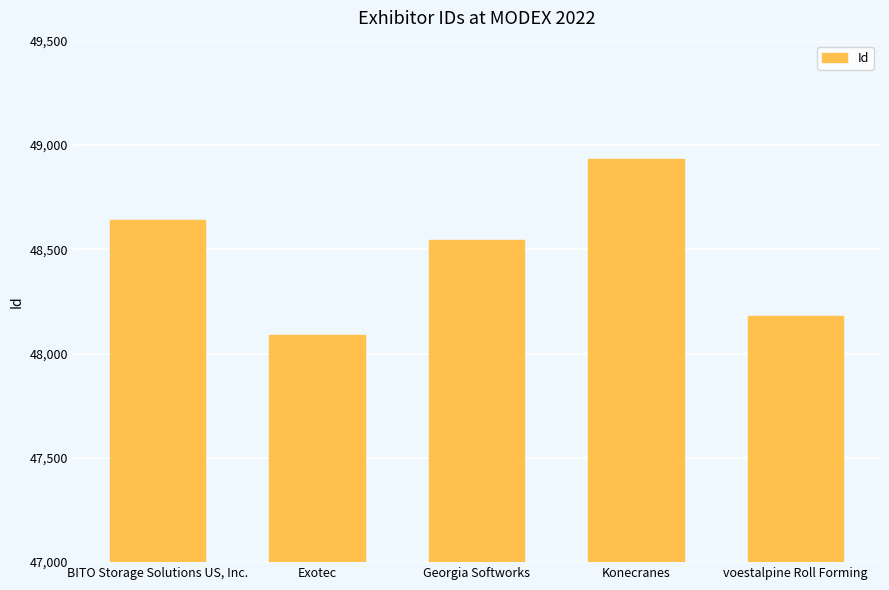

Which label corresponds to the largest value in the chart?

Konecranes